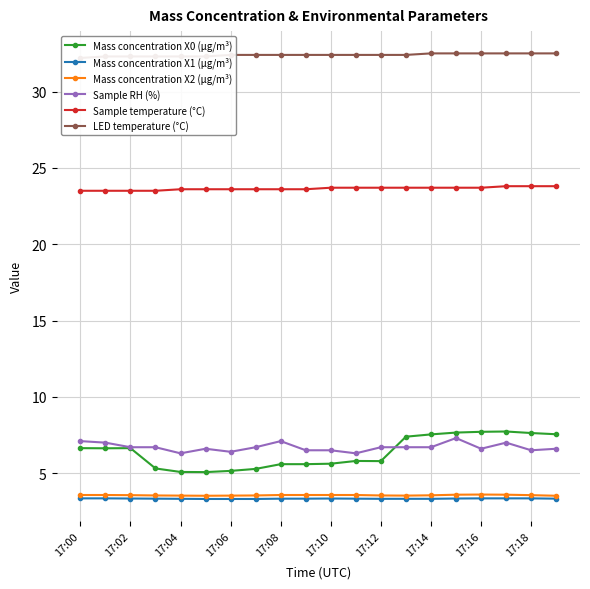

True or false: Mass concentration X0 (μg/m³) and Sample temperature (°C) cross at least once.

False